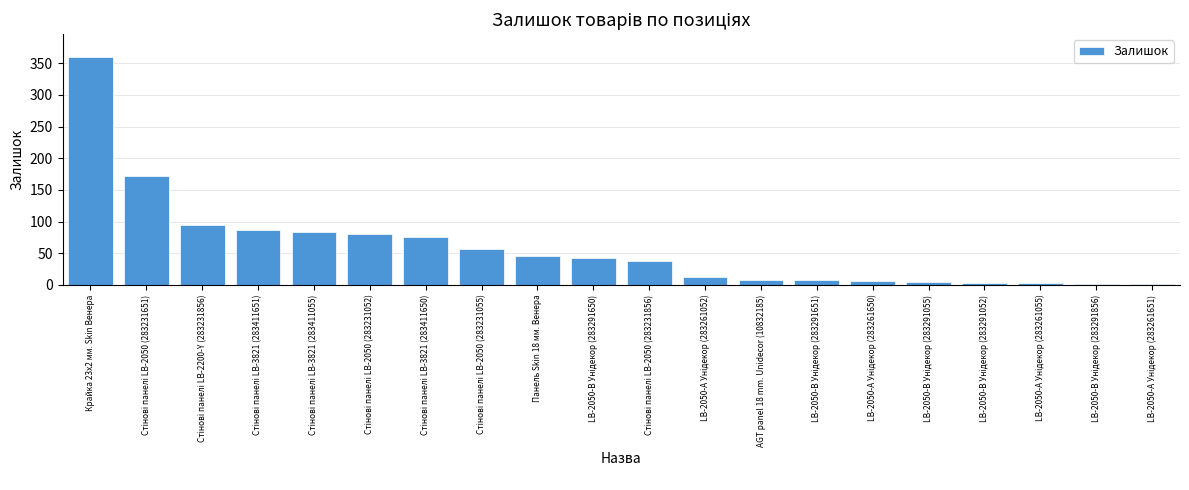

What is the sum of all values?

1180